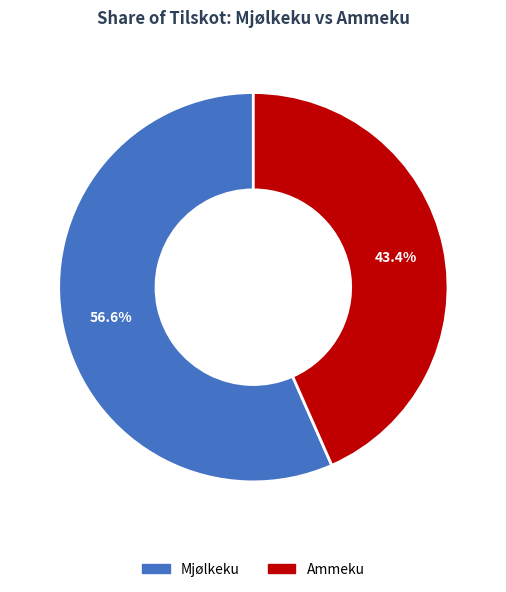

Which has a higher value, Mjølkeku or Ammeku?

Mjølkeku